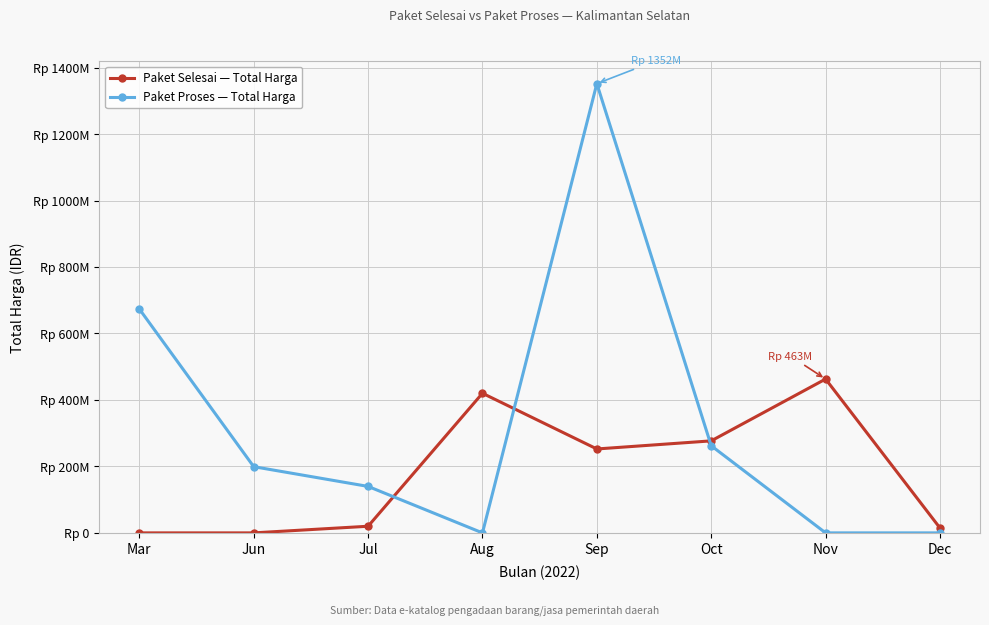

What are all the series names shown in the legend?

Paket Selesai — Total Harga, Paket Proses — Total Harga